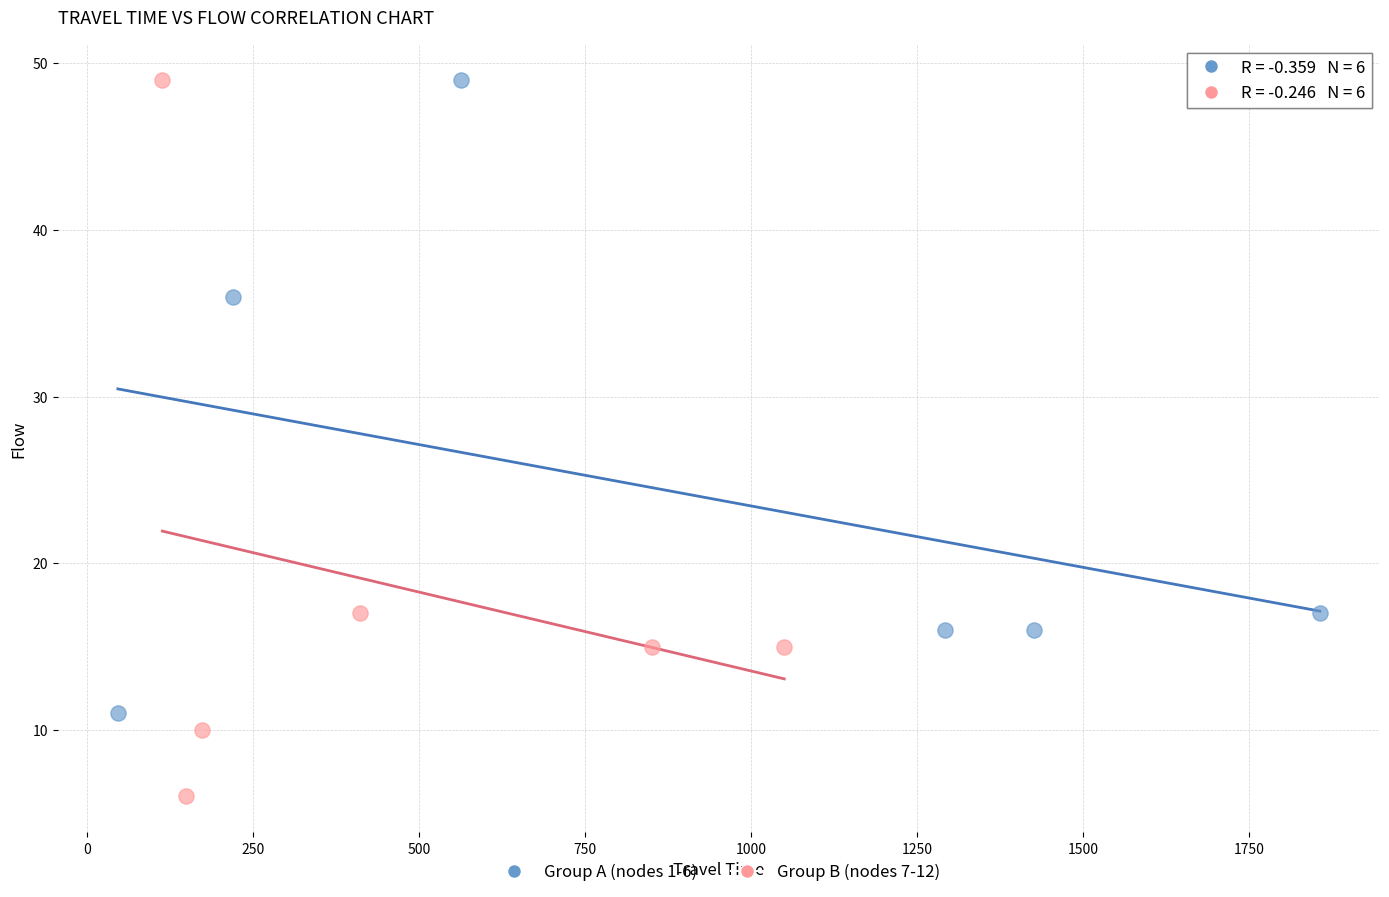

Which series has the widest spread of Y values?

Group B (nodes 7-12)